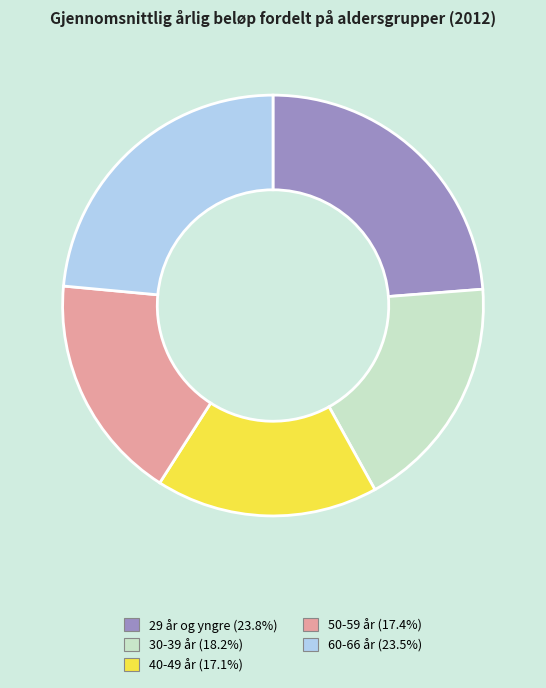

Approximately how many times larger is the value at 50-59 år compared to 40-49 år?

1.0